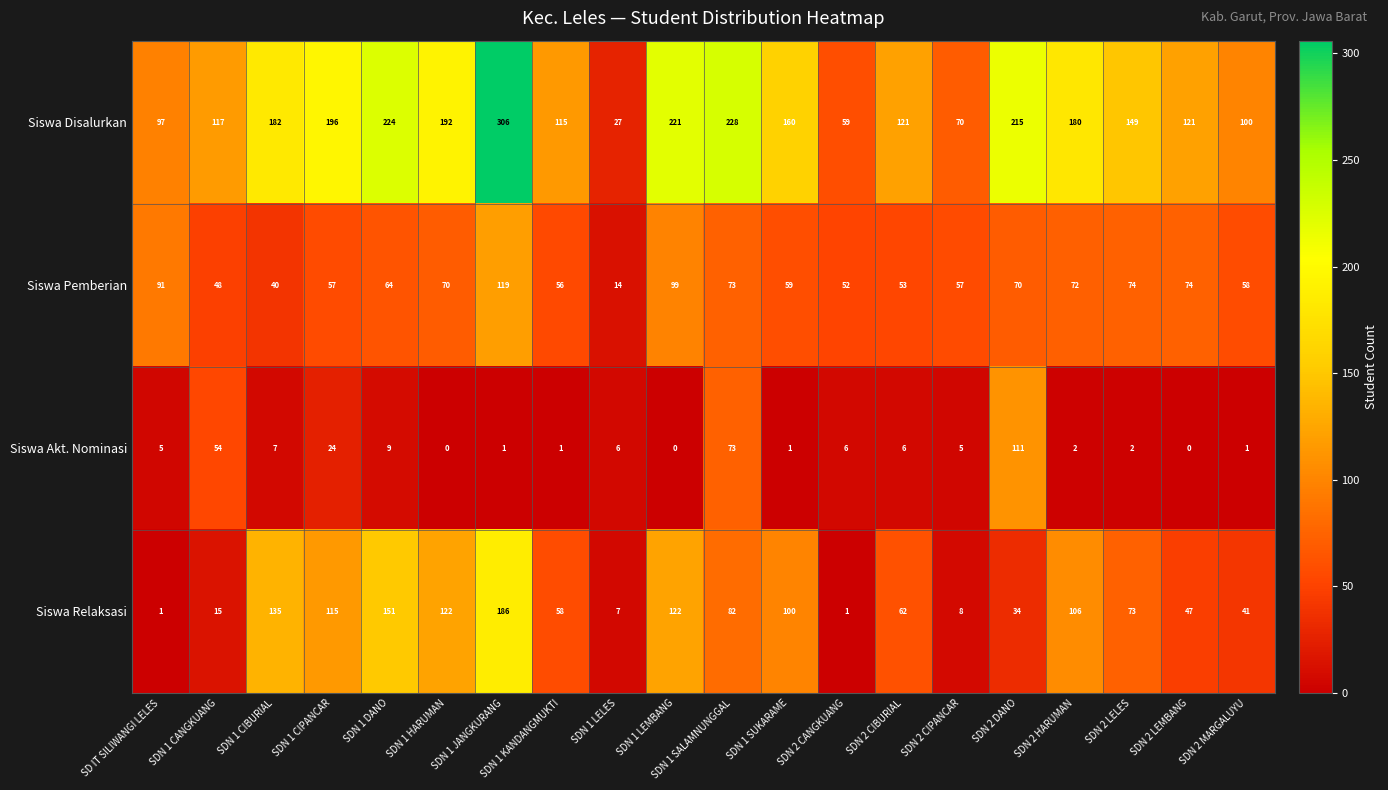

What is the difference between the second highest and minimum values in the Siswa Pemberian series?

85